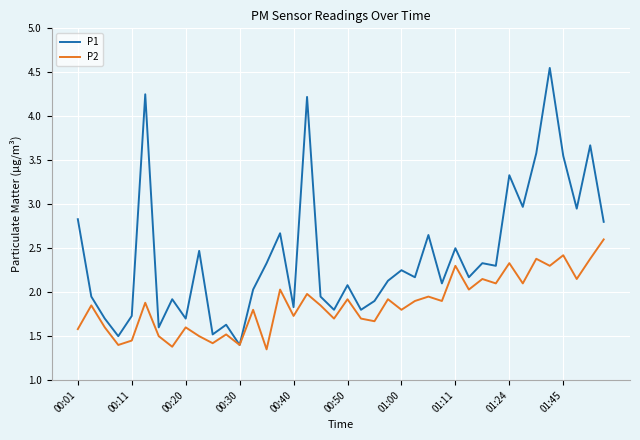

What is the difference between the maximum and second lowest values in the P2 series?

1.2